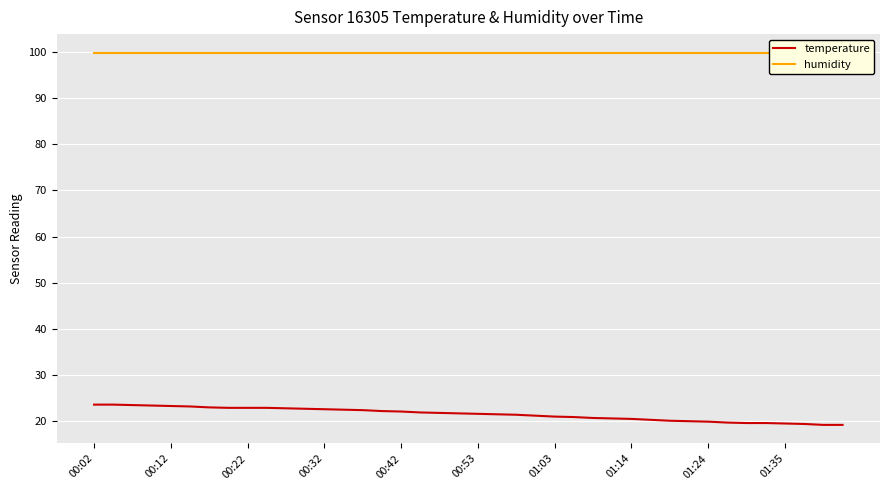

What is the lowest value of the temperature series?

19.1